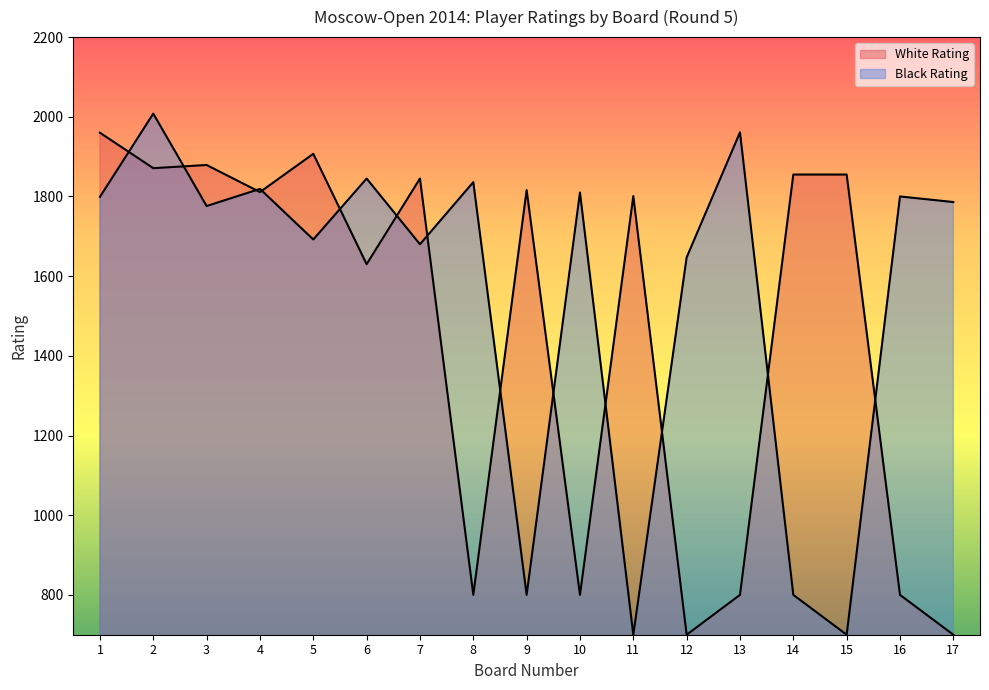

How many lines are shown in the chart?

2